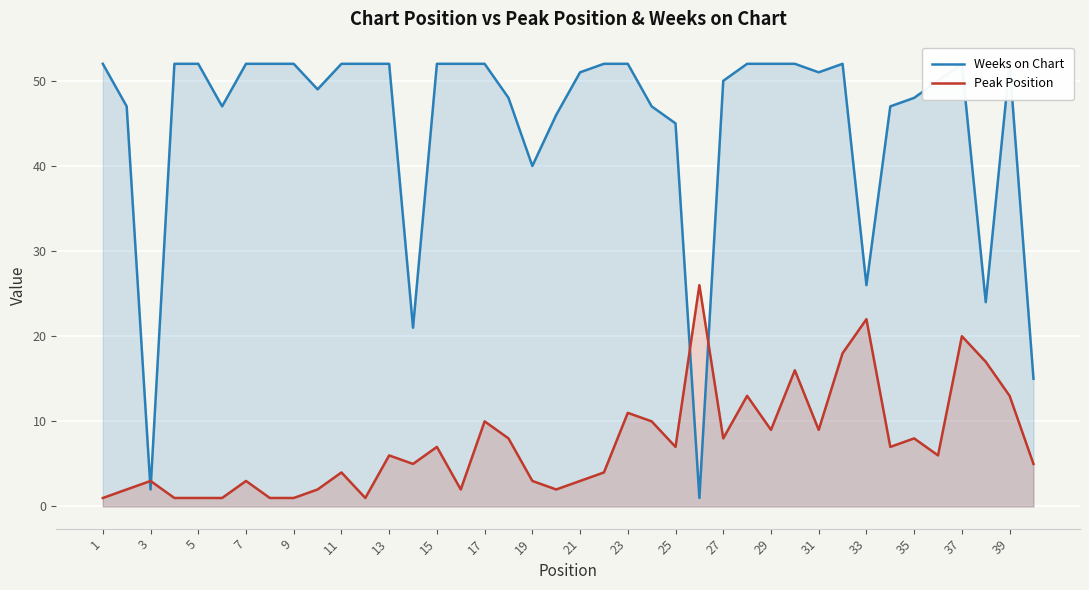

What is the maximum value for Peak Position?

26